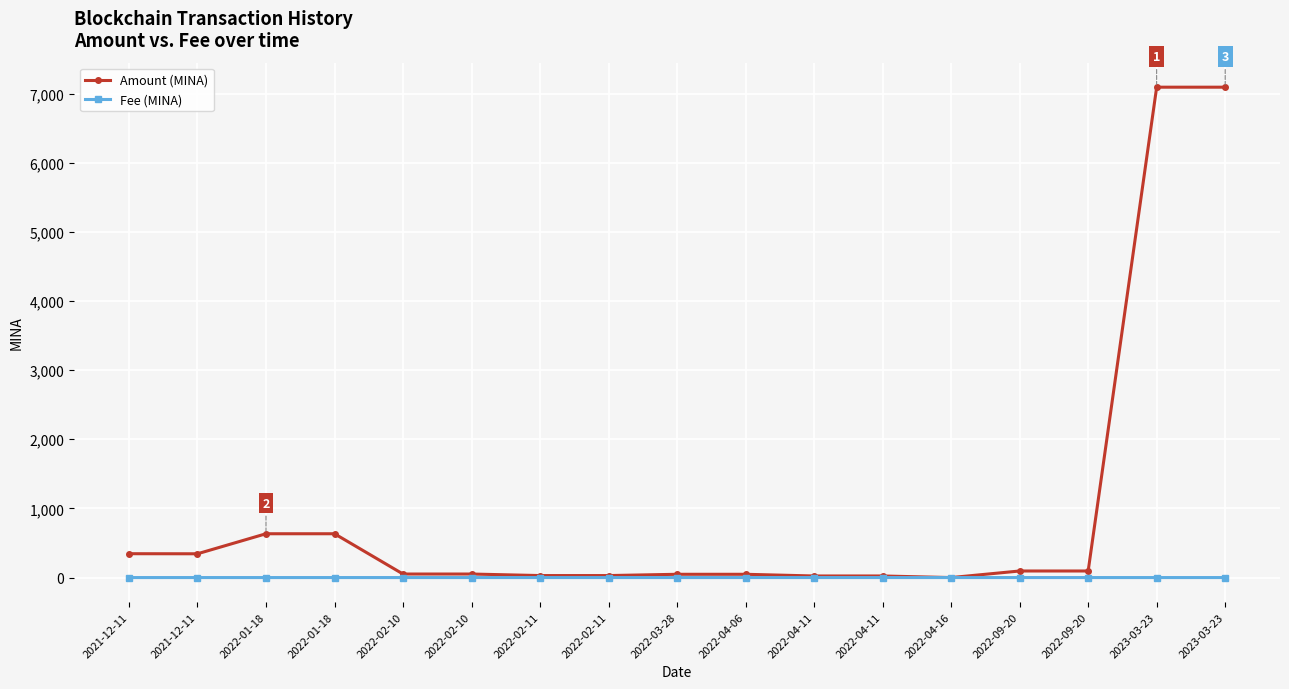

The Amount (MINA) series shows 75.7 at 2021-12-11. True or false?

False